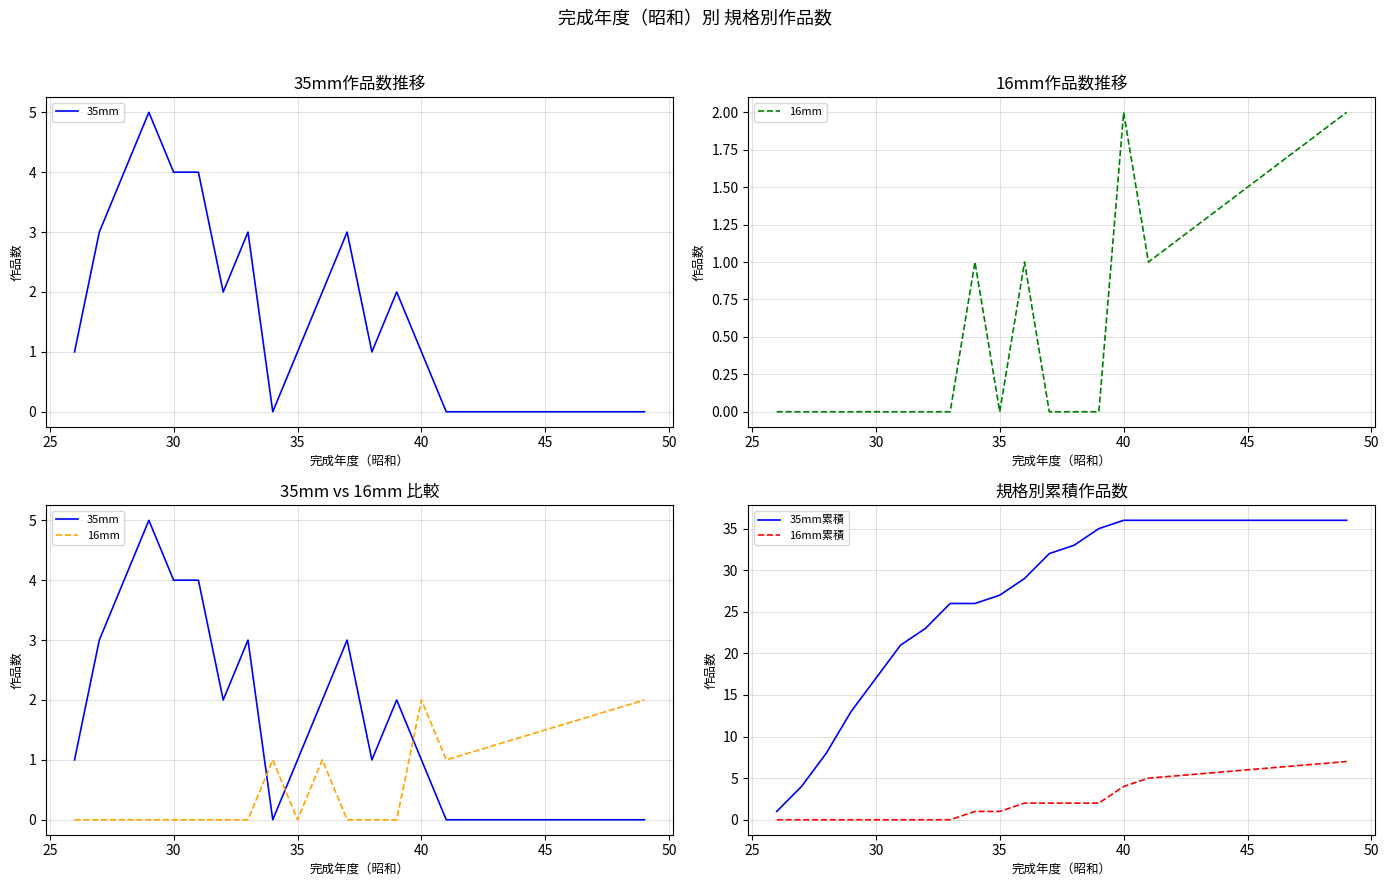

The value of 35mm累積 at 35 is 27. True or false?

True